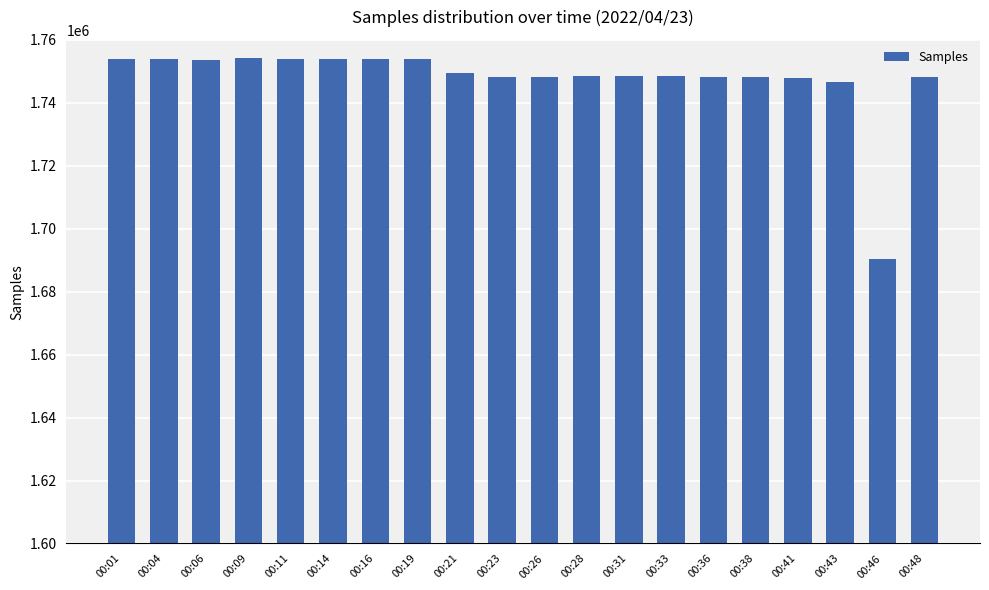

What is the difference between the maximum and minimum values?

63830